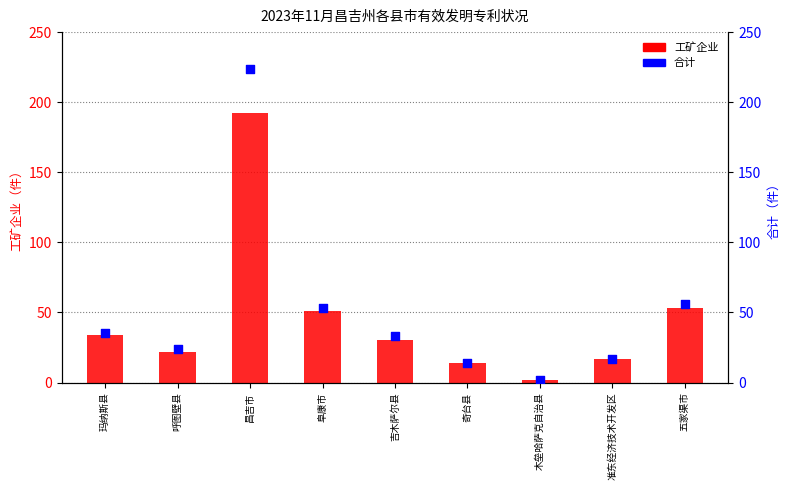

Which series has the largest total across all categories?

合计